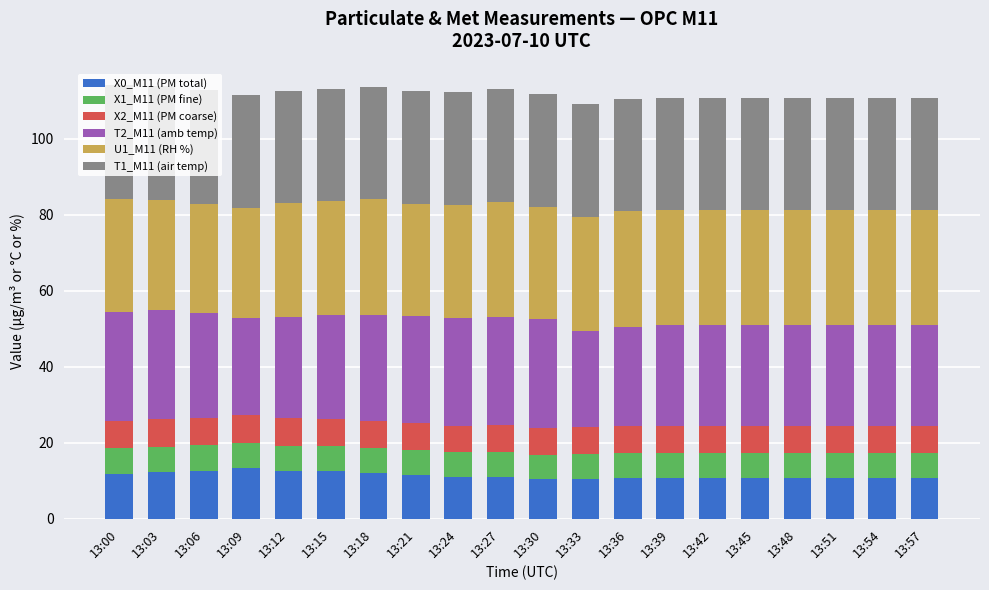

What is the total value across all series at 13:45?

110.6